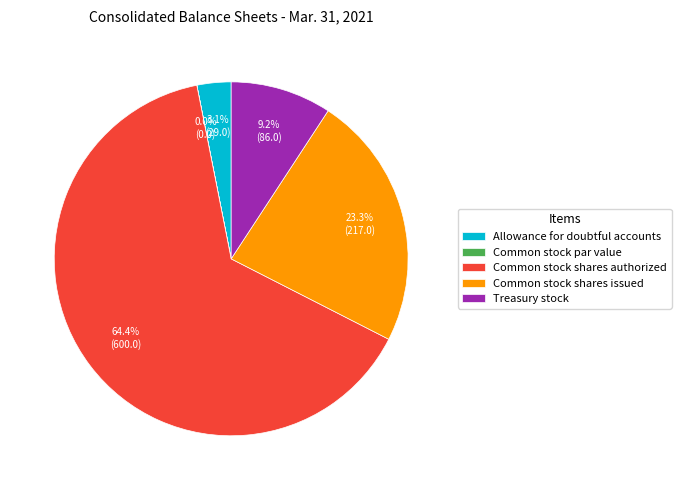

Approximately how many times larger is the value at Common stock shares issued compared to Treasury stock?

2.5